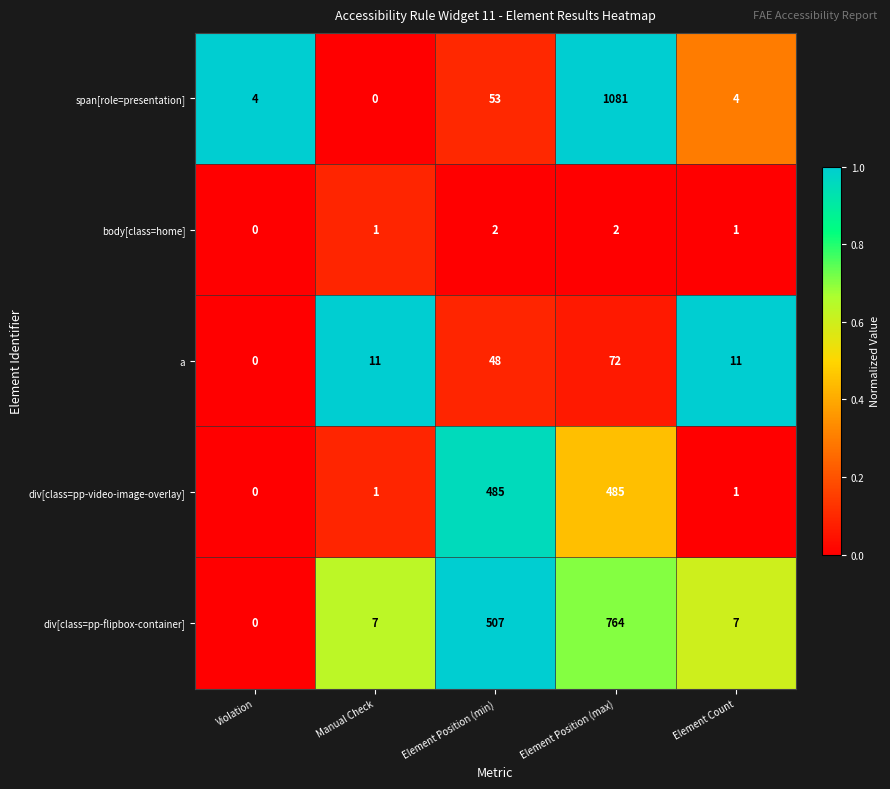

What is the maximum value shown in the chart?

1081